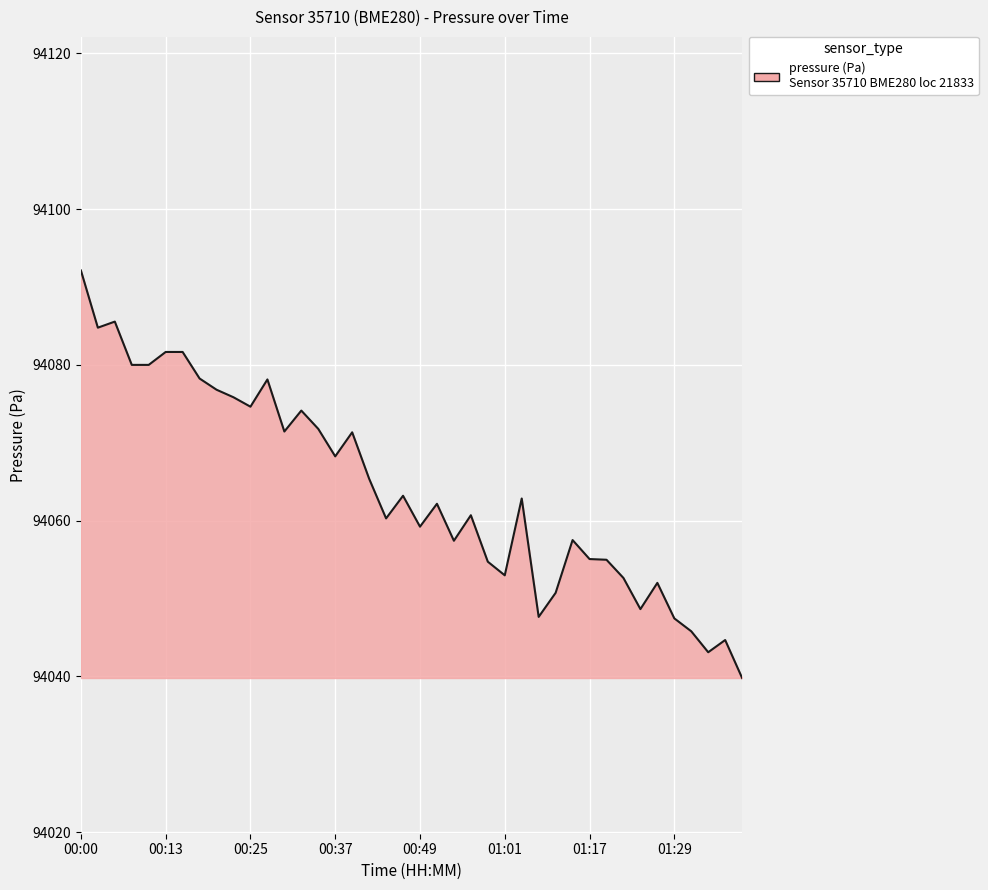

What is the minimum value shown in the chart?

94039.8